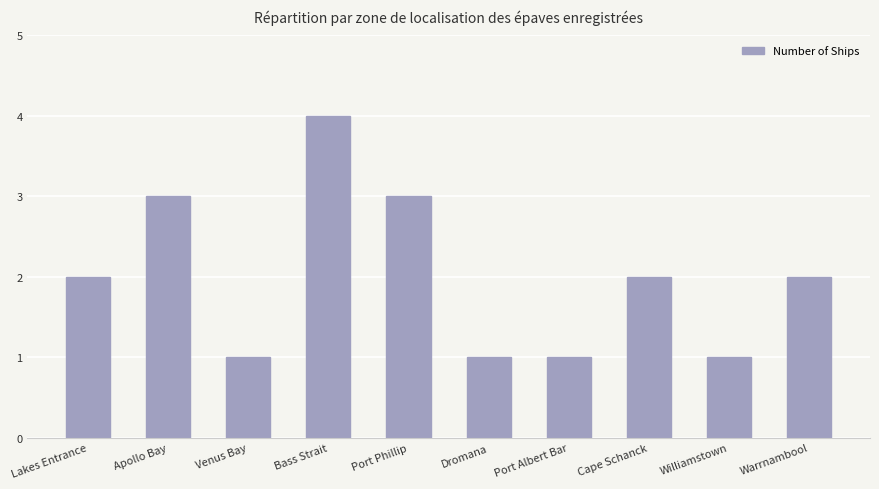

What is the maximum value shown in the chart?

4